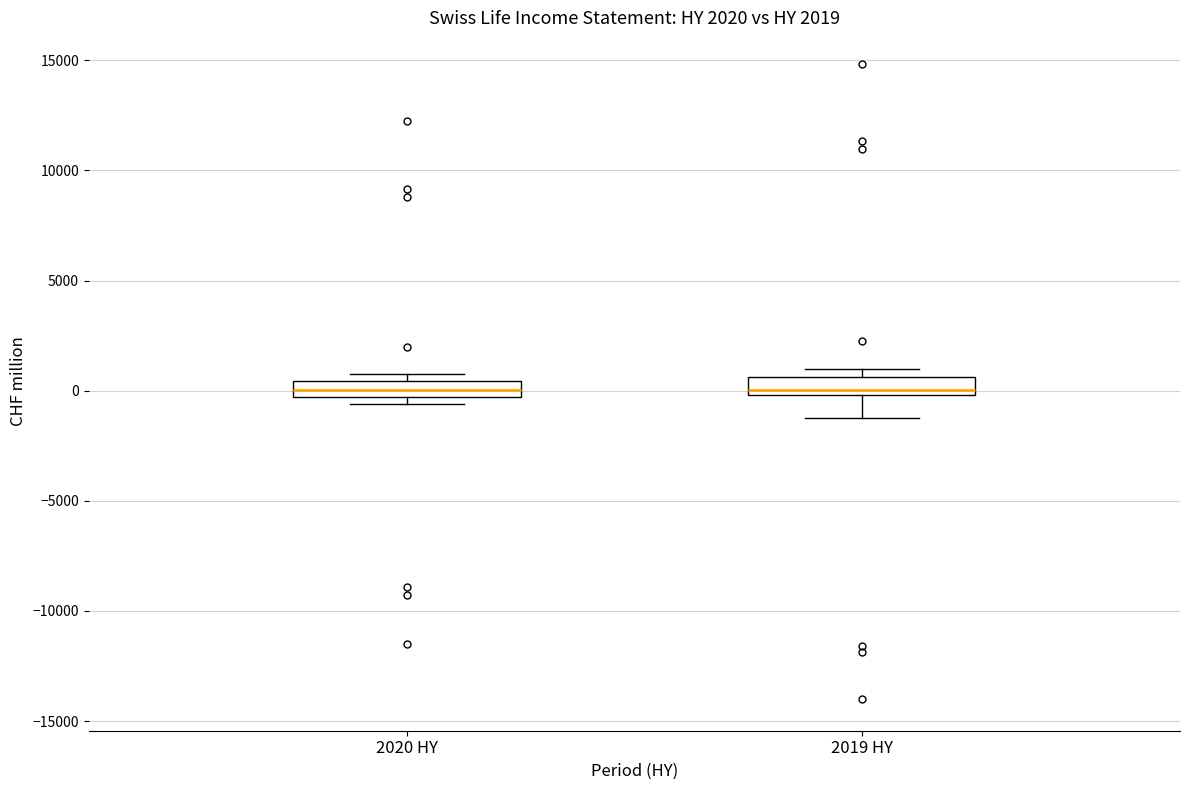

Reading left to right, read every box against the y-axis: the position of its median line, the range the box covers, and the ends of its whiskers. The values are not printed on the chart, so give them approximately, as read against the axis.

2020 HY: median 0, box -500 to 500, whiskers -500 (just below the box's lower edge) to 1000
2019 HY: median 0 (just above the box's lower edge), box 0 to 500, whiskers -1000 to 1000